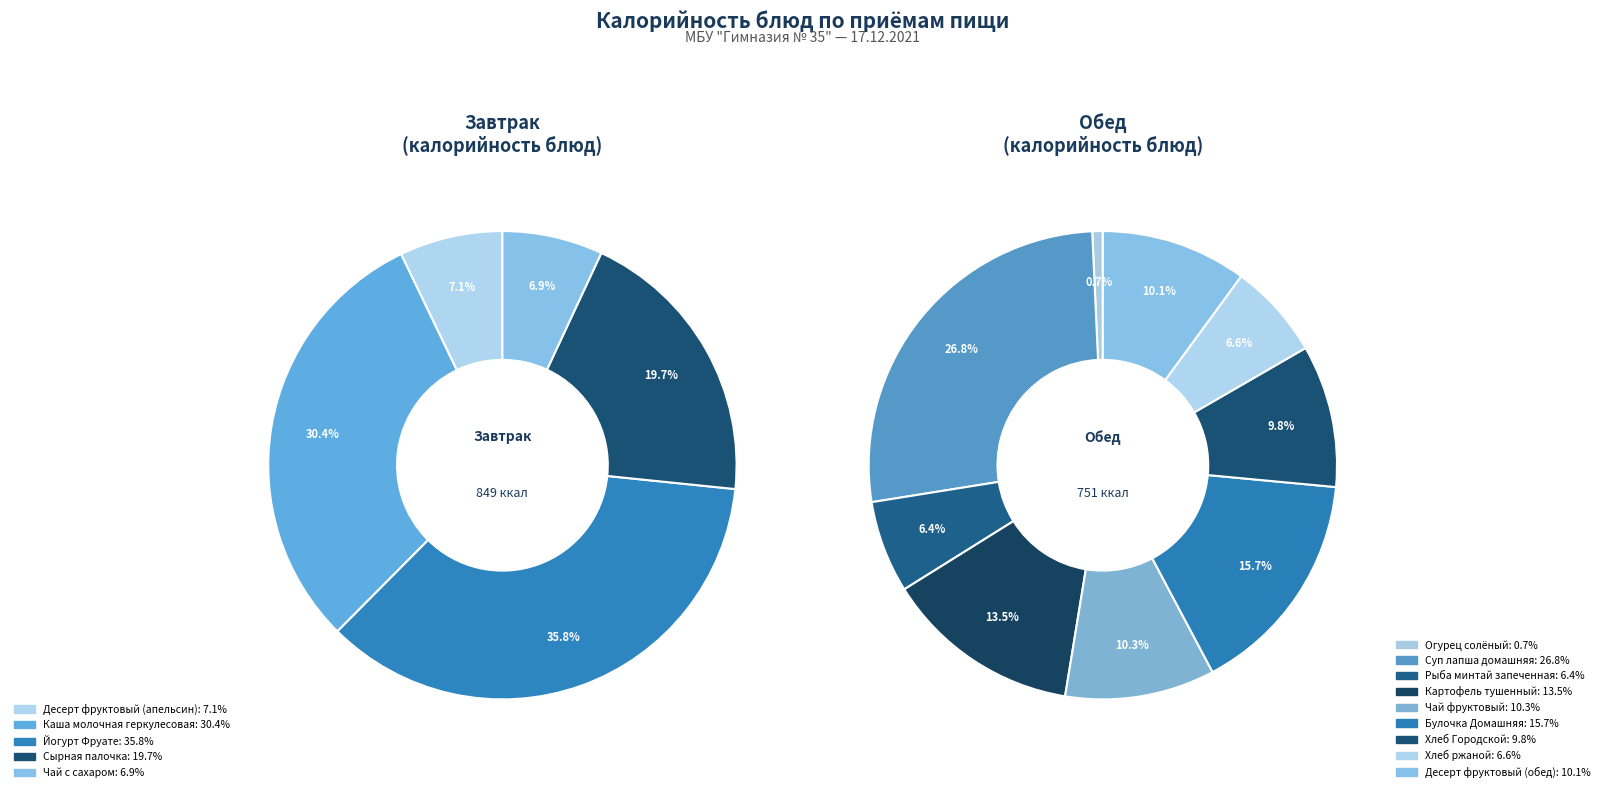

How many segments does this pie chart have?

14